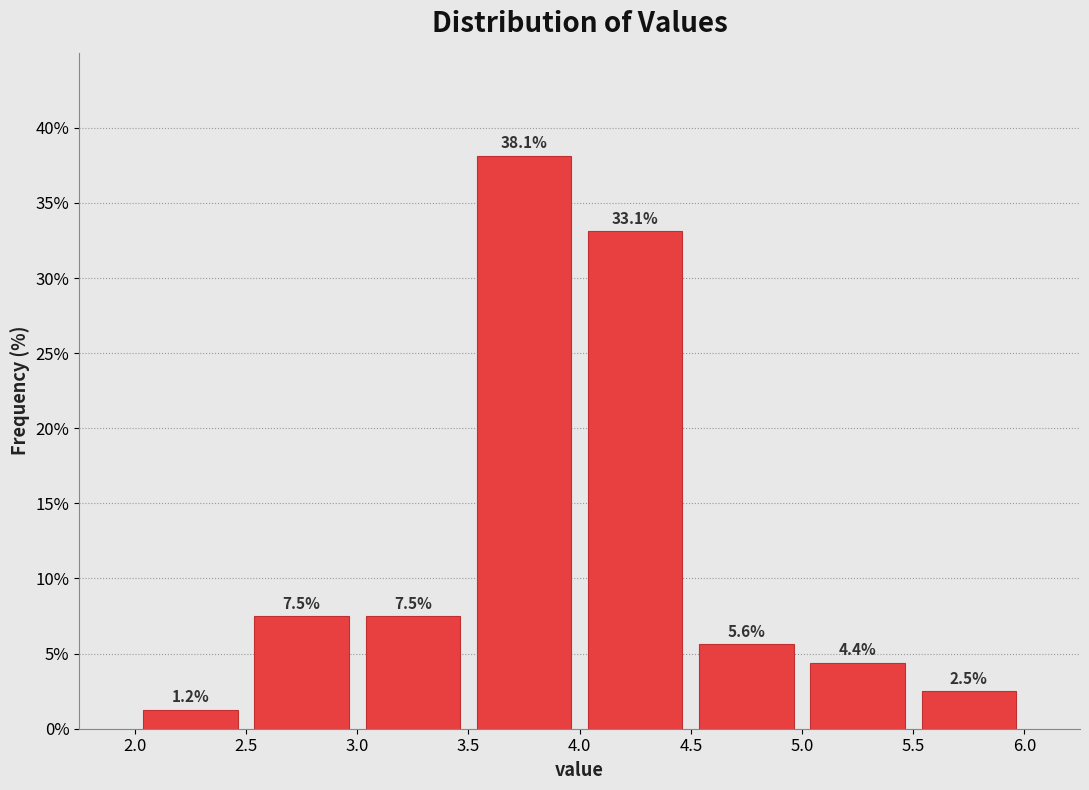

What is the height of the bar covering 3.0 to 3.5 on the x-axis?

7.5